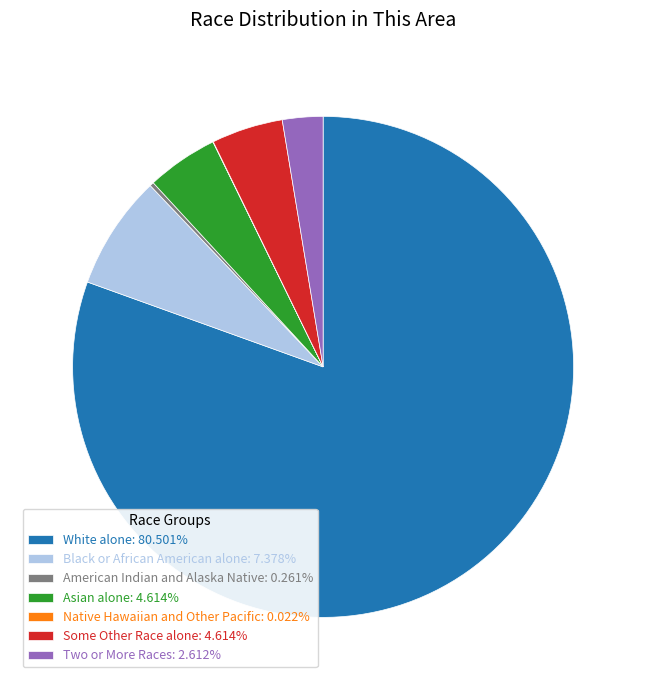

Combined, do Some Other Race alone and Asian alone account for over 50%?

No